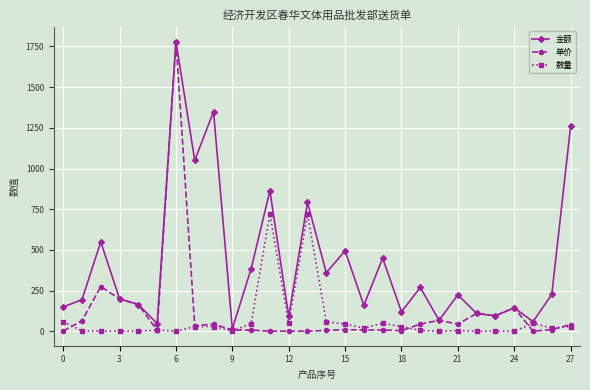

What is the greatest value displayed?

1780.0